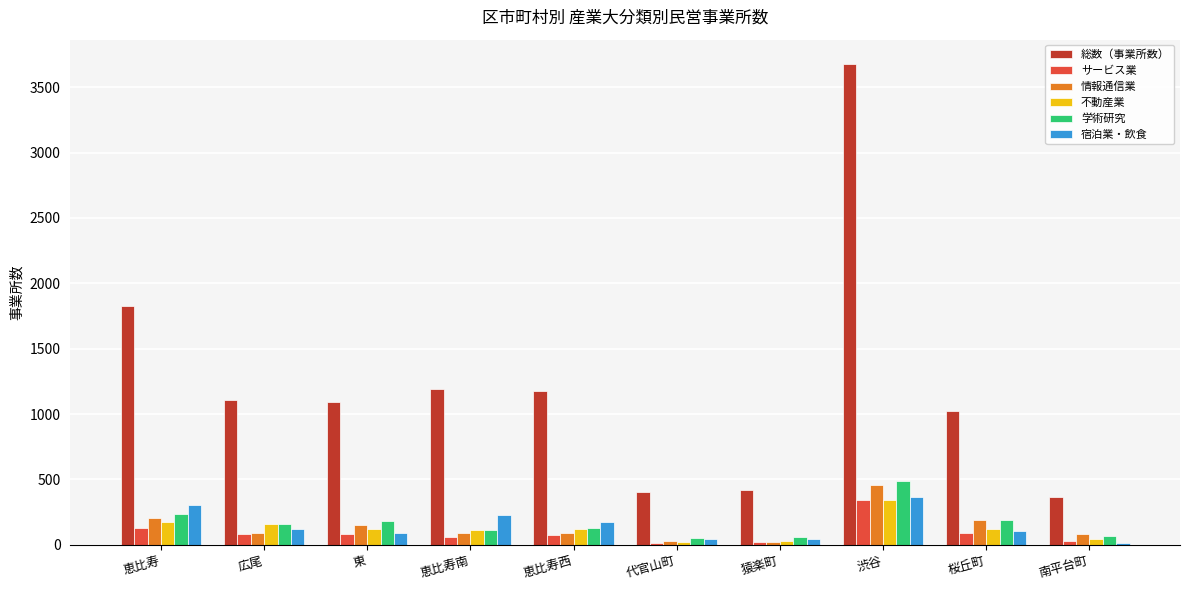

Count the number of categories in the chart.

10